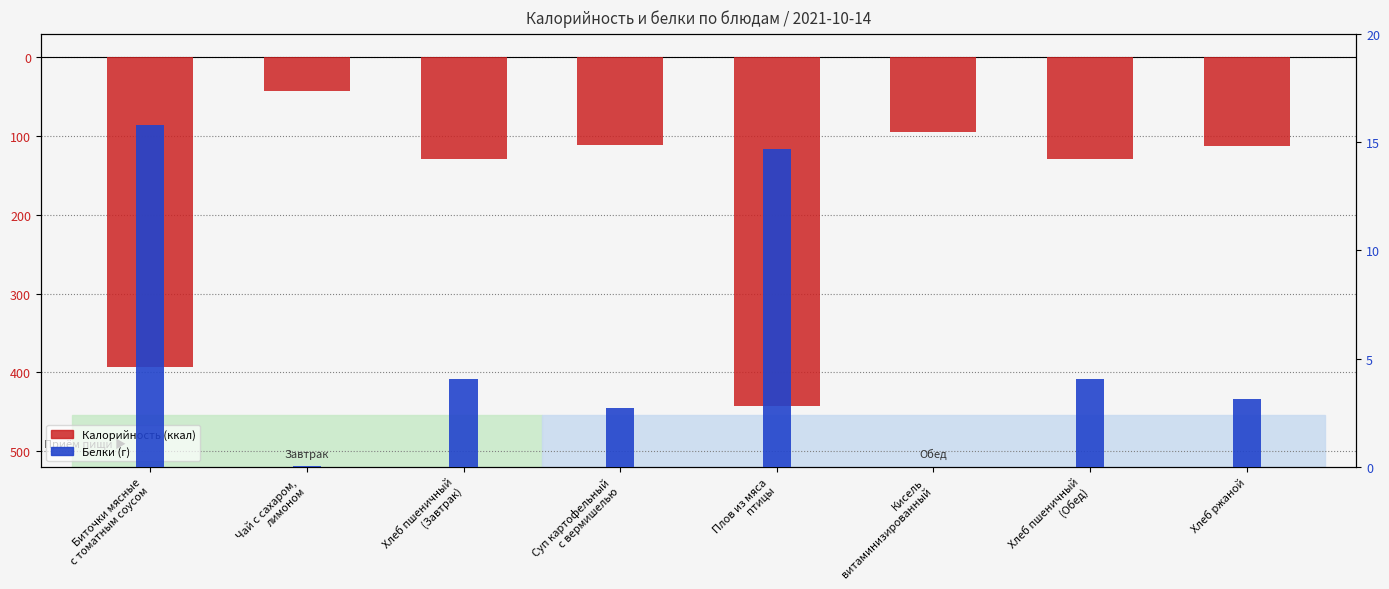

Between Кисель
витаминизированный and Суп картофельный
с вермишелью, which is larger?

Кисель
витаминизированный